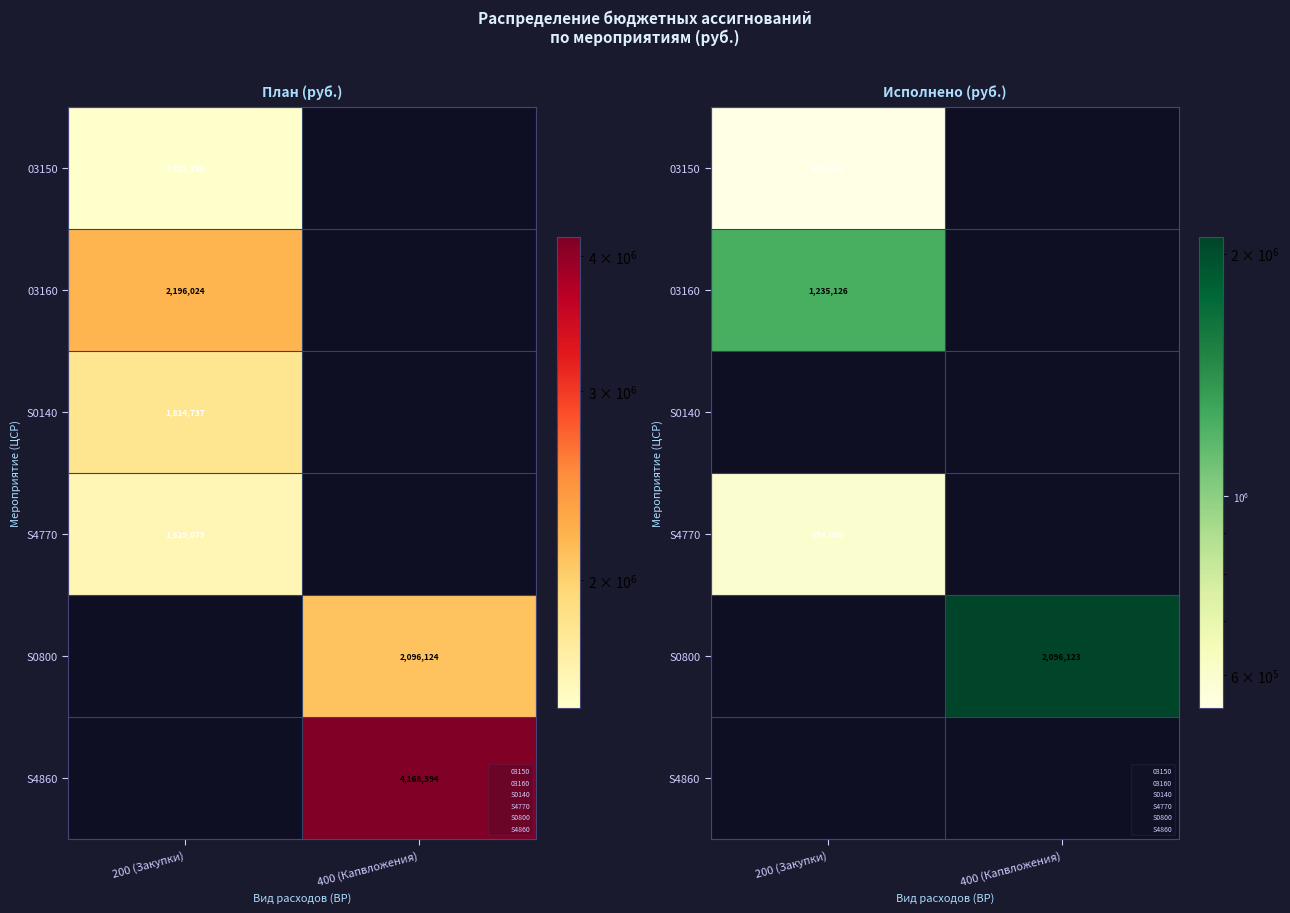

Rank the series at 400 (Капвложения) from lowest to highest value.

03150, 03160, S0140, S4770, S4860, S0800